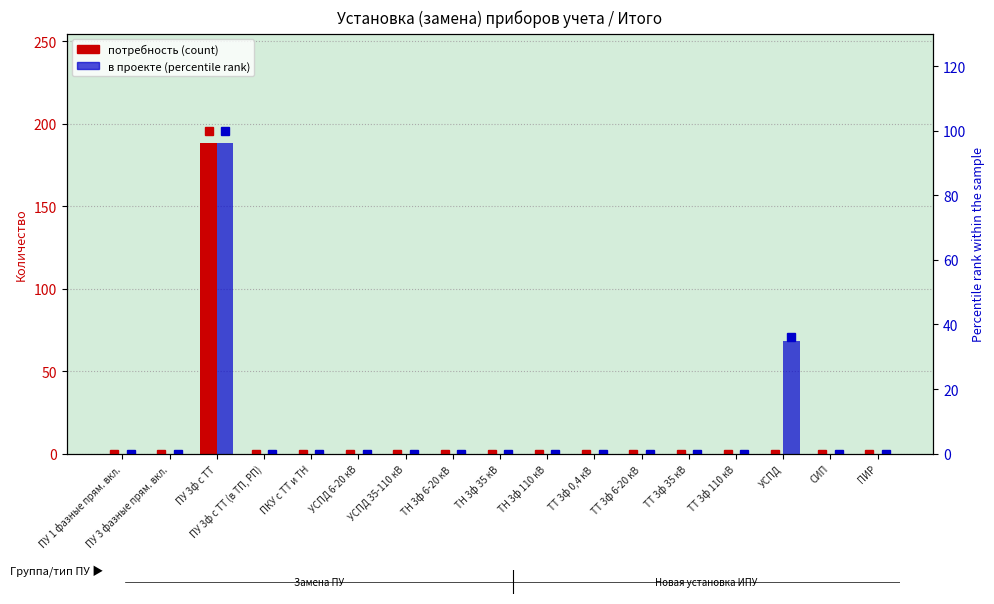

Which series has the largest total across all categories?

в проекте